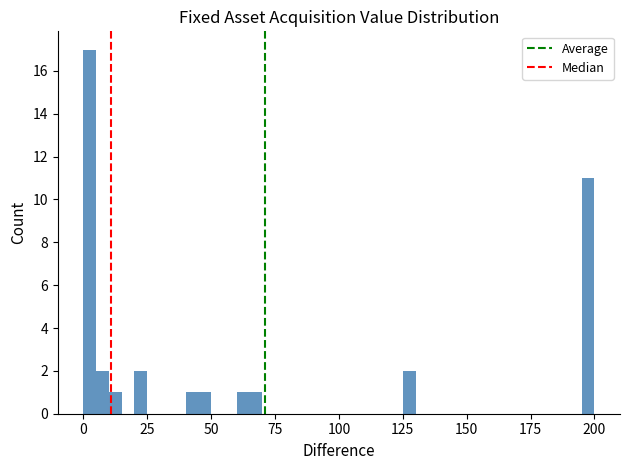

Read against the x-axis, roughly where is the centre of the tallest bar?

5